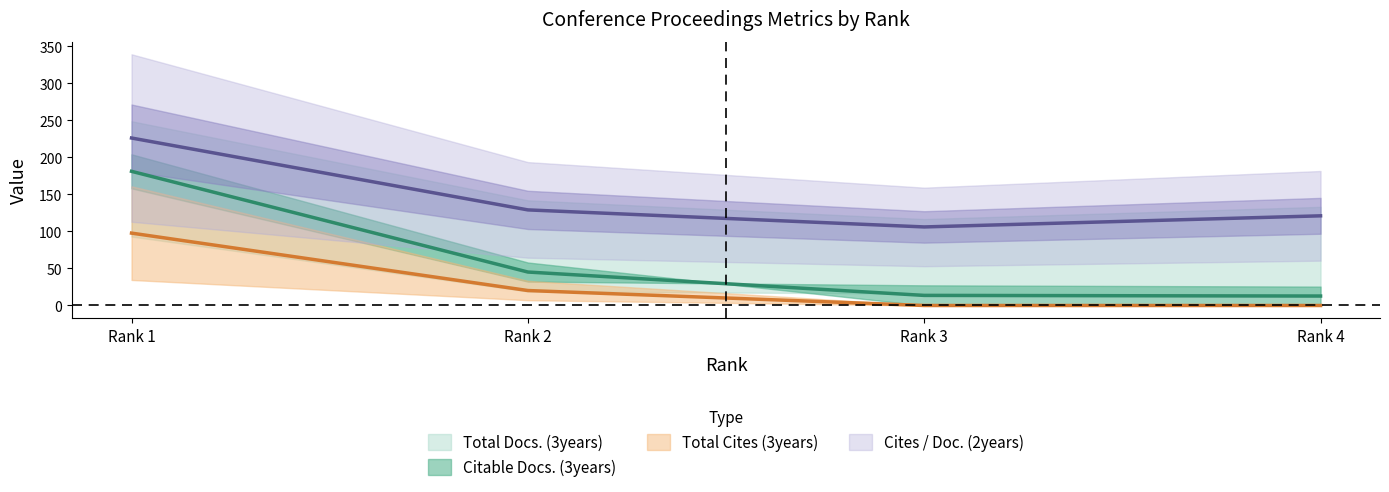

True or false: Citable Docs. (3years) and Total Docs. (3years) intersect in this chart.

False